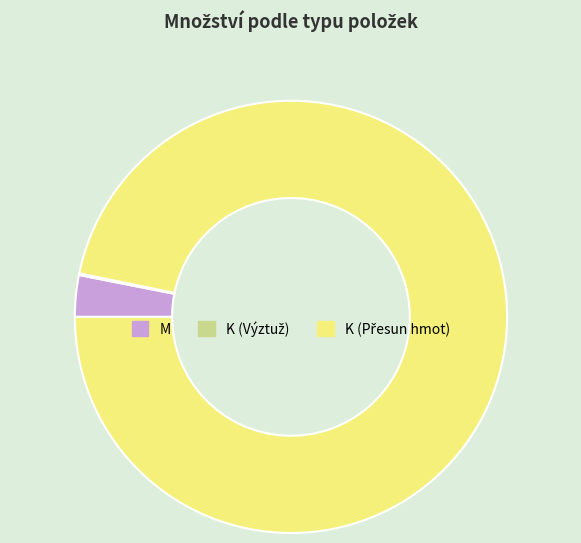

Is there a majority slice in this chart?

Yes